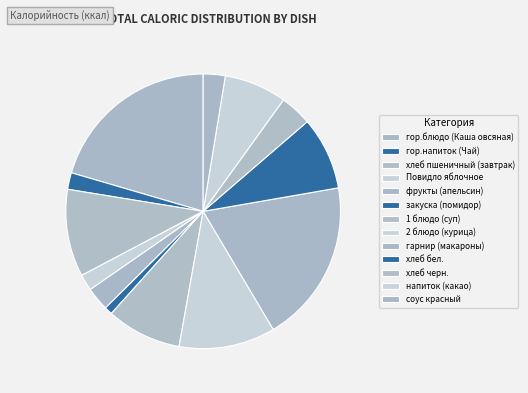

How much of the chart is everything except хлеб пшеничный (завтрак)?

89.7%